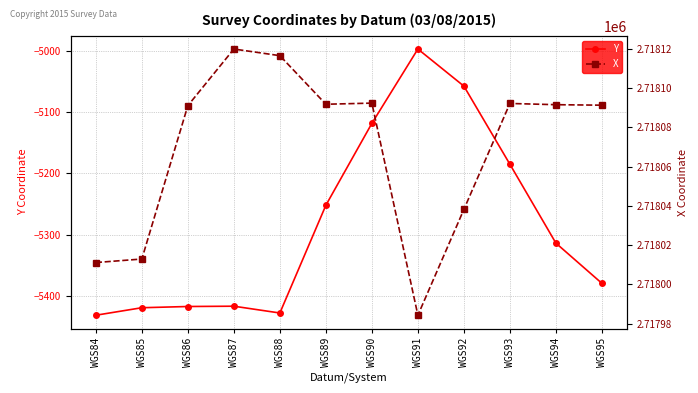

How many lines are shown in the chart?

2